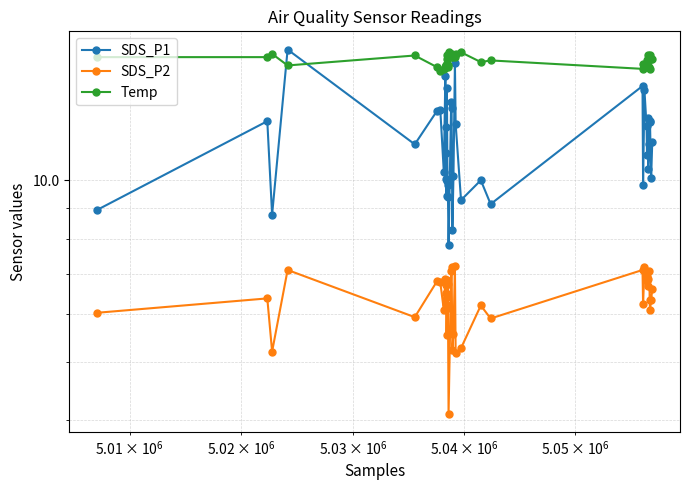

Reading left to right, what are all the values shown in this chart?

SDS_P1: 8.9	12.5	8.8	16.5	11.5	13.0	13.1	10.3	14.9	10.0	11.1	12.3	9.4	10.0	14.2	9.4	9.8	7.8	13.5	13.2	8.3	10.2	15.6	12.4	9.3	10.0	9.1	14.3	9.8	14.1	12.3	11.0	12.7	10.4	11.5	12.5	12.5	10.1	11.6
SDS_P2: 6.0	6.4	5.2	7.1	5.9	6.8	6.8	6.1	6.9	6.2	6.7	6.5	6.4	5.5	6.8	6.1	6.7	4.1	7.1	7.2	5.2	5.6	7.2	5.2	5.3	6.2	5.9	7.1	6.2	7.2	6.8	6.9	6.9	6.7	7.1	6.3	6.1	6.3	6.6
Temp: 16.0	16.0	16.2	15.5	16.1	15.4	15.2	15.3	15.4	15.5	15.5	15.4	15.9	16.1	15.5	15.4	15.5	16.3	16.0	16.0	16.2	16.1	16.0	16.2	16.3	15.7	15.8	15.3	15.6	15.5	15.8	15.6	16.1	15.9	15.4	16.1	15.3	15.9	15.9